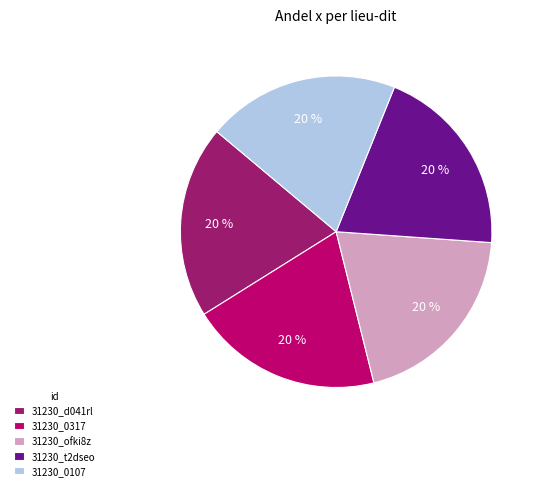

Combined, do 31230_0317 and 31230_0107 account for over 50%?

No